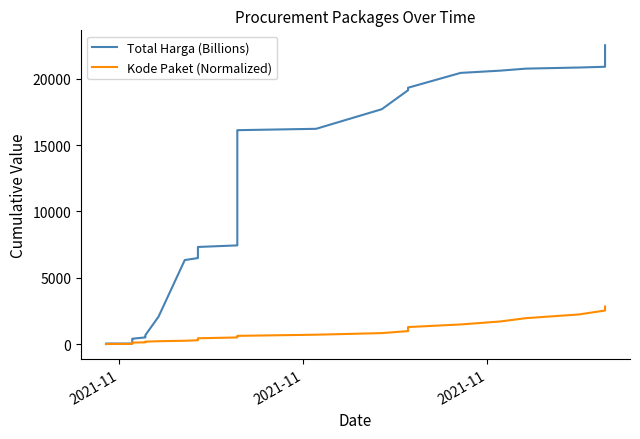

Does the chart have visible grid lines?

No